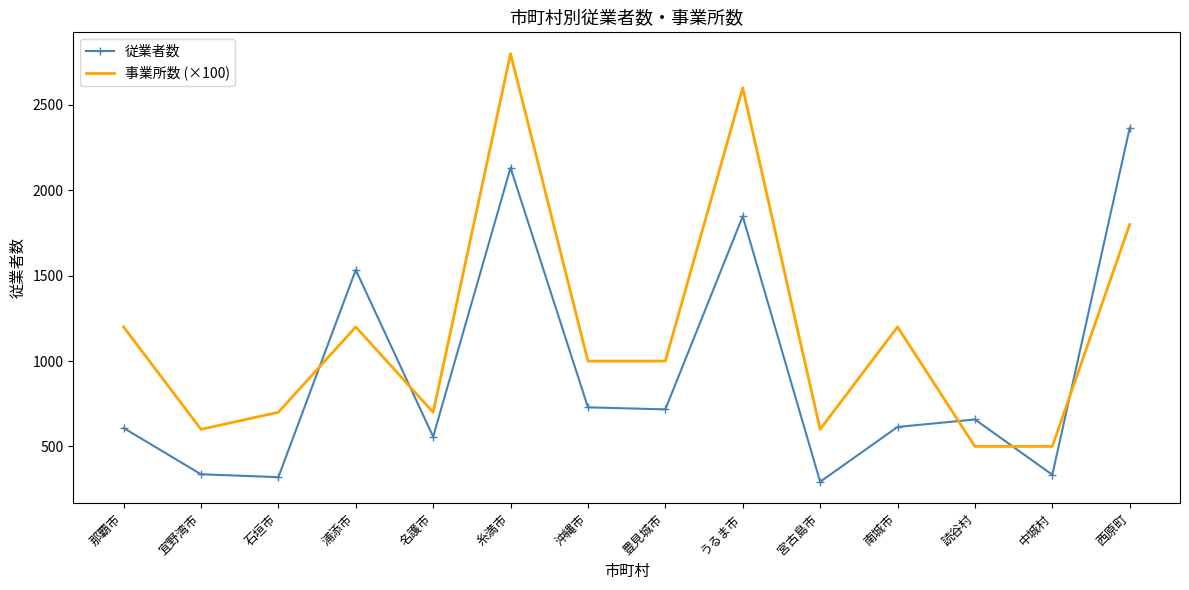

At which label does 従業者数 reach its peak?

西原町